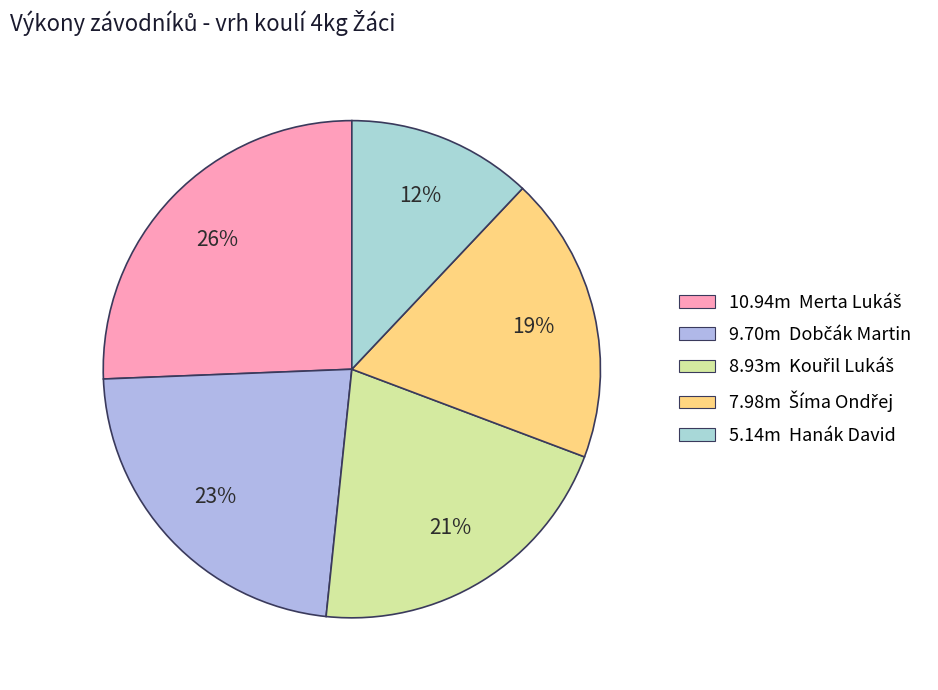

How many segments does this pie chart have?

5